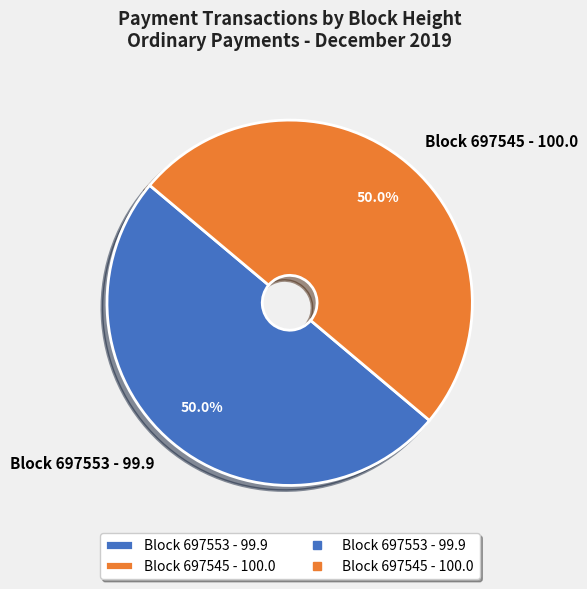

What is the ratio of the value at Block 697553 - 99.9 to the value at Block 697545 - 100.0?

1.0